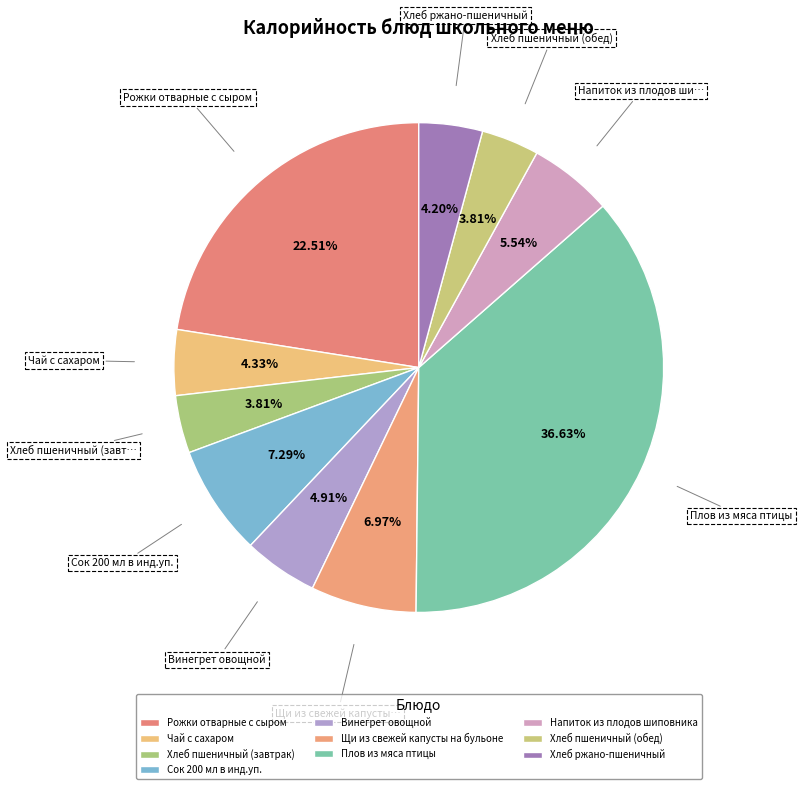

How much of the chart is everything except Рожки отварные с сыром?

77.5%